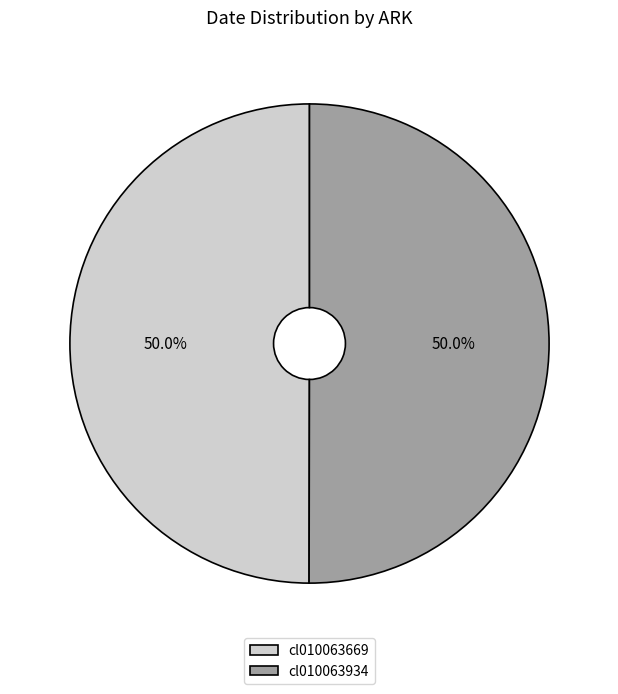

To the nearest percent, what percentage of the pie is cl010063669?

50%